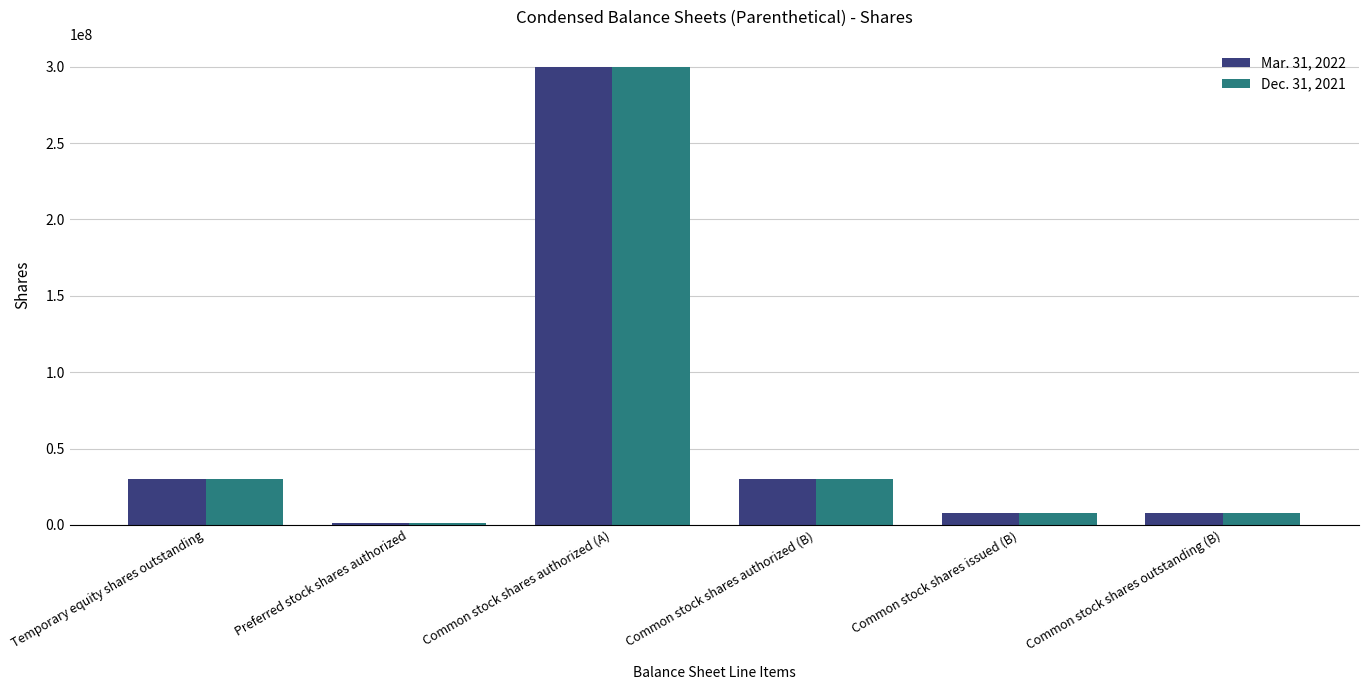

At which category is the sum across all series the highest?

Common stock shares authorized (A)